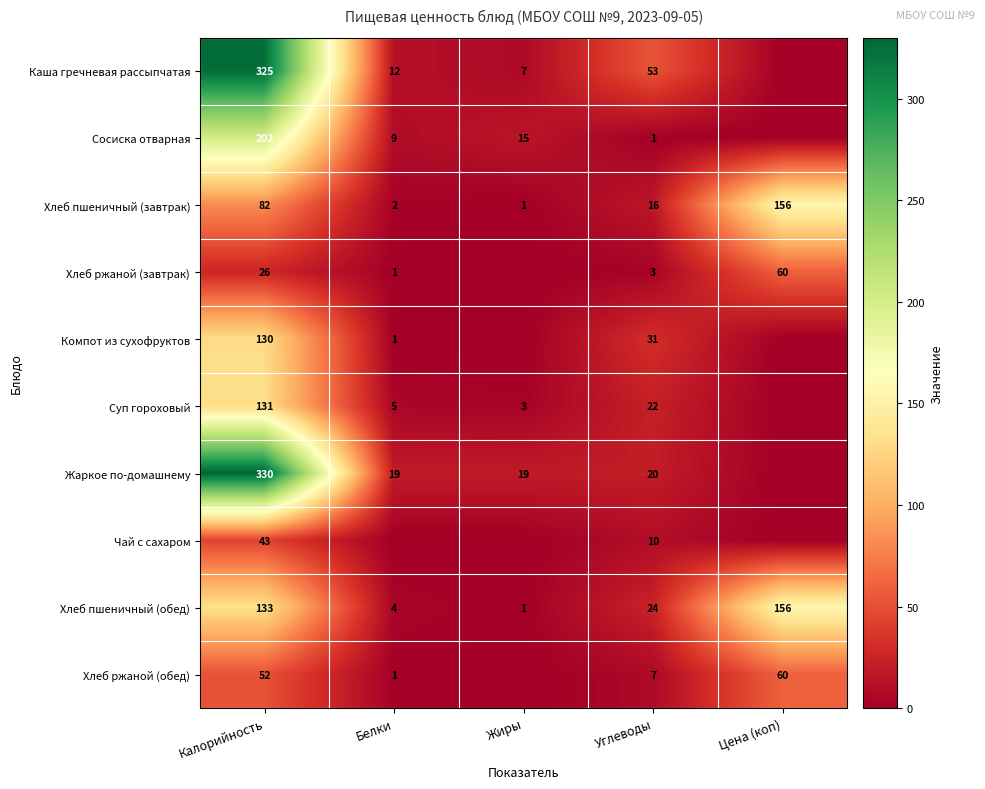

What is the total value across all series at Углеводы?

187